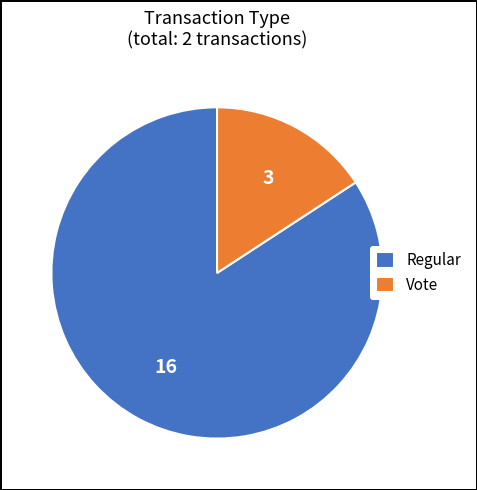

Which slice is the largest?

Regular